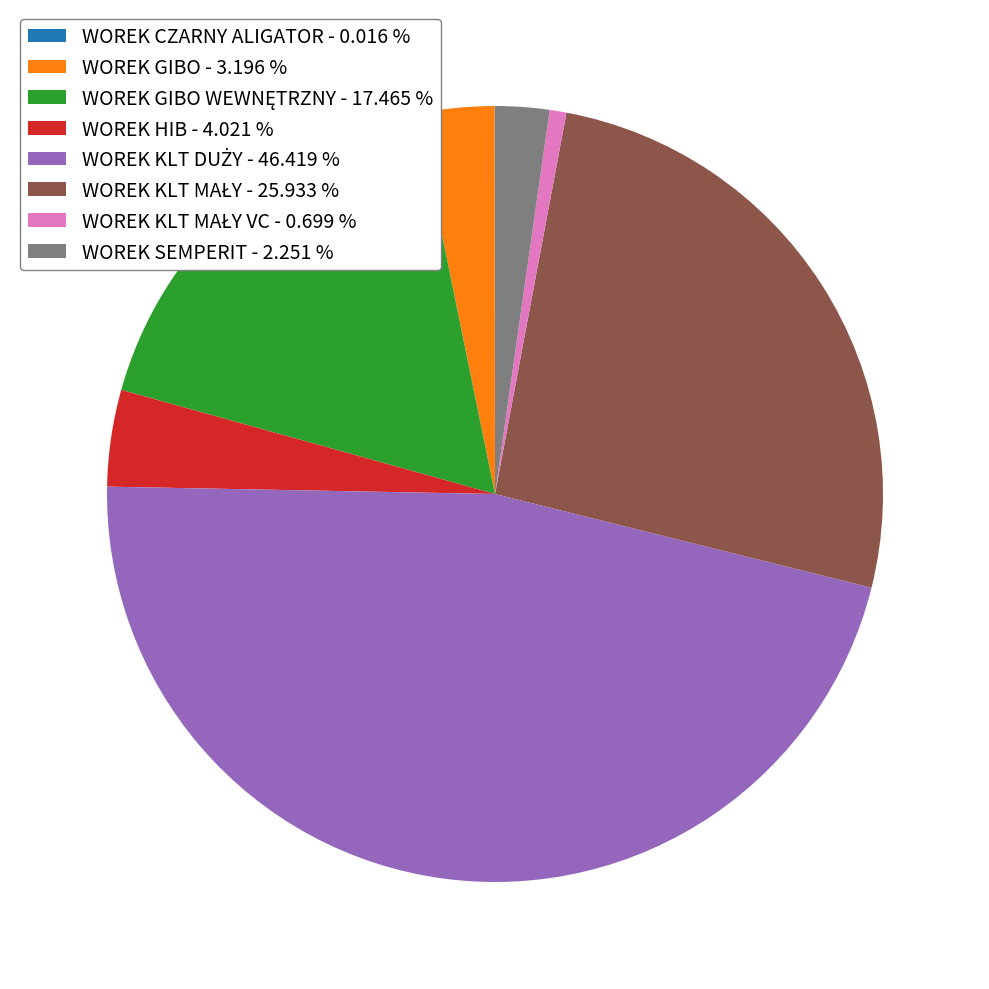

Does any single category account for the majority?

No